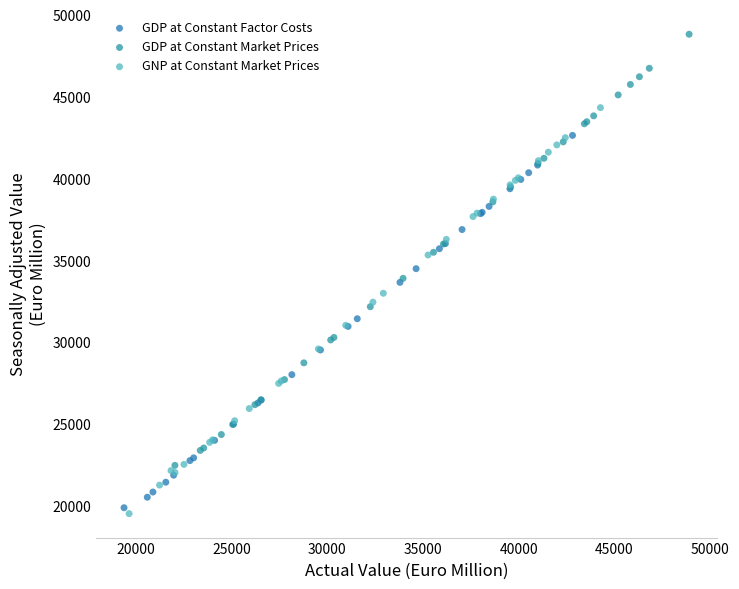

Which series contains the highest Y value?

GDP at Constant Market Prices